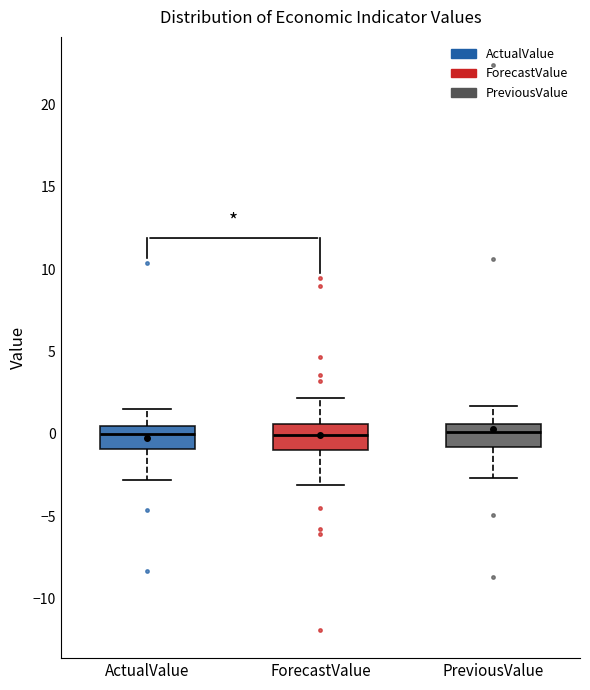

Reading left to right, transcribe this box plot: for each box, give where its median line is, the range the box spans, and where its two whiskers end, as read against the y-axis. The values are not printed on the chart, so give them approximately, as read against the axis.

ActualValue: median 0.0, box -1.0 to 0.5, whiskers -3.0 to 1.5
ForecastValue: median 0.0, box -1.0 to 0.5, whiskers -3.0 to 2.0
PreviousValue: median 0.0, box -1.0 to 0.5, whiskers -2.5 to 1.5